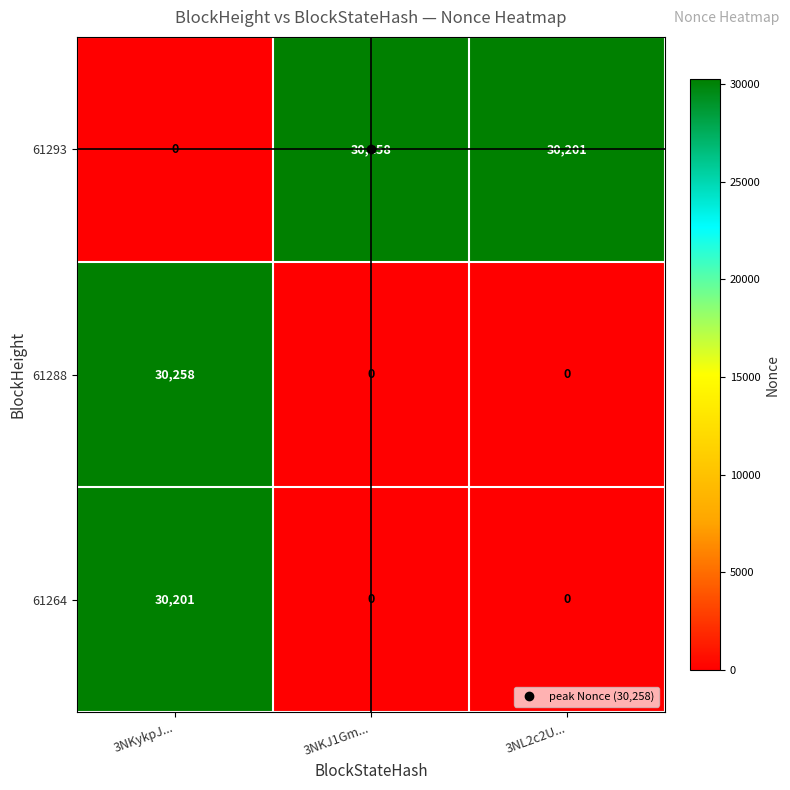

How many 61288 values are between 0 and 30258?

3